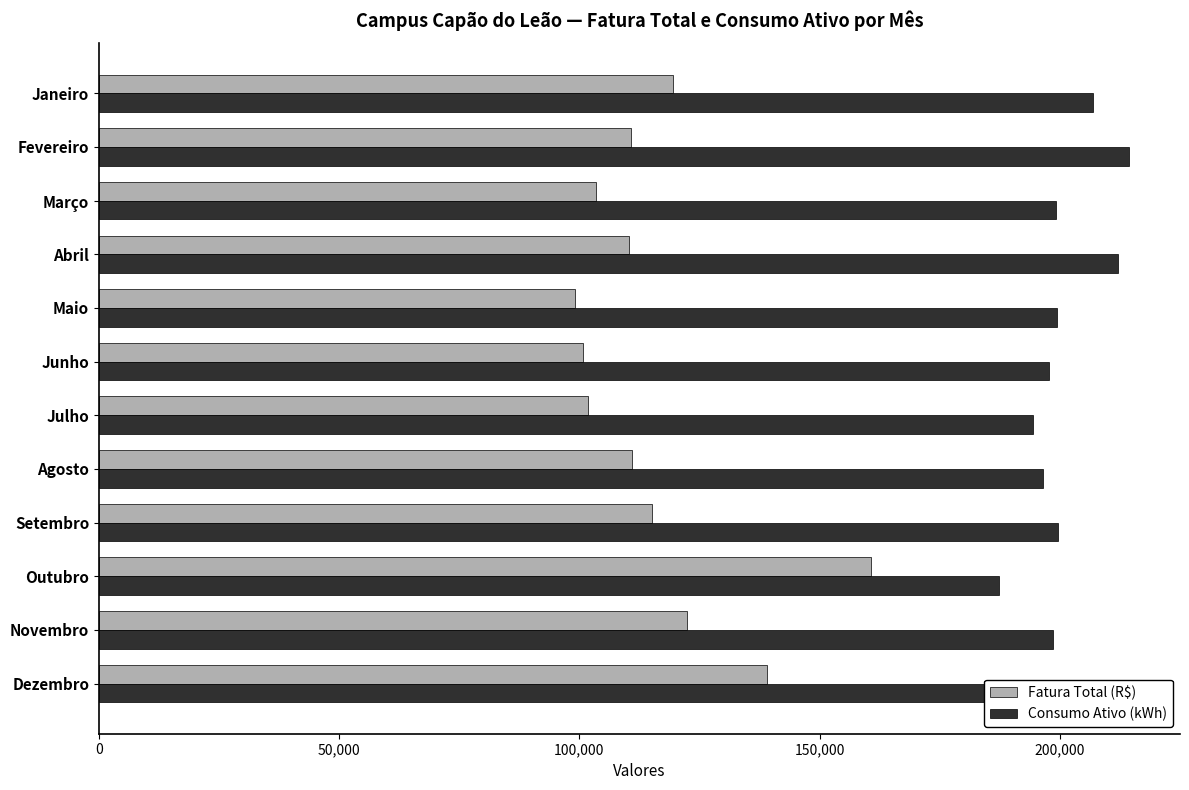

The value of Consumo Ativo (kWh) at Janeiro is 206958.0. True or false?

True